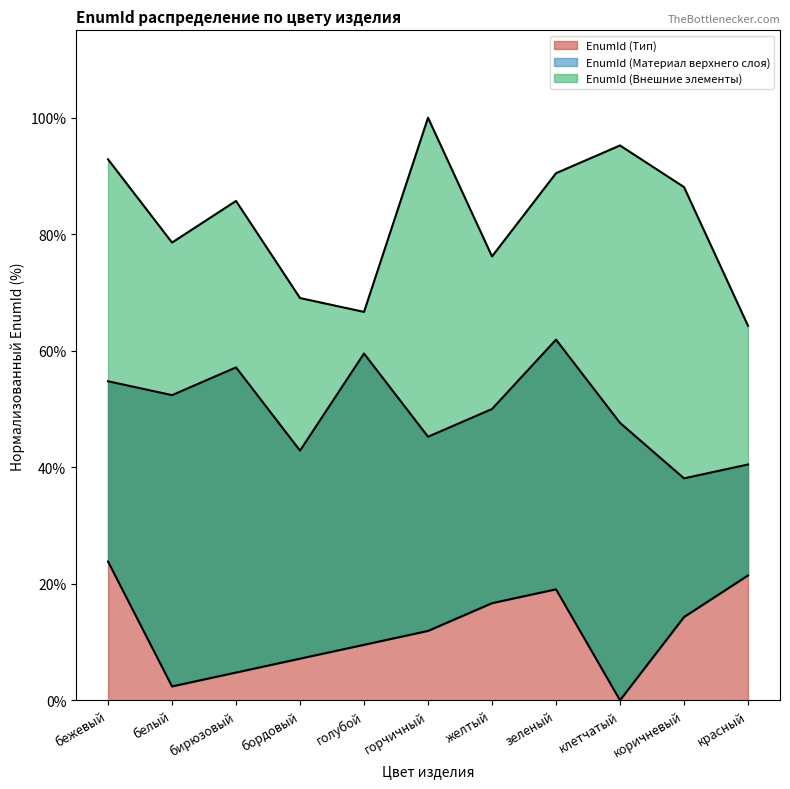

What value does the EnumId (Тип) series have at желтый?

50.0